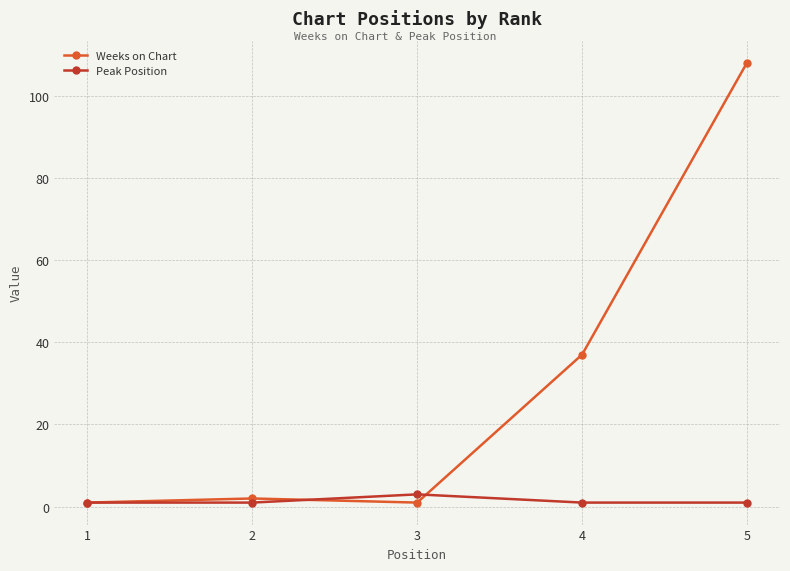

In Weeks on Chart, how many points are lower than both neighbors (excluding endpoints)?

1